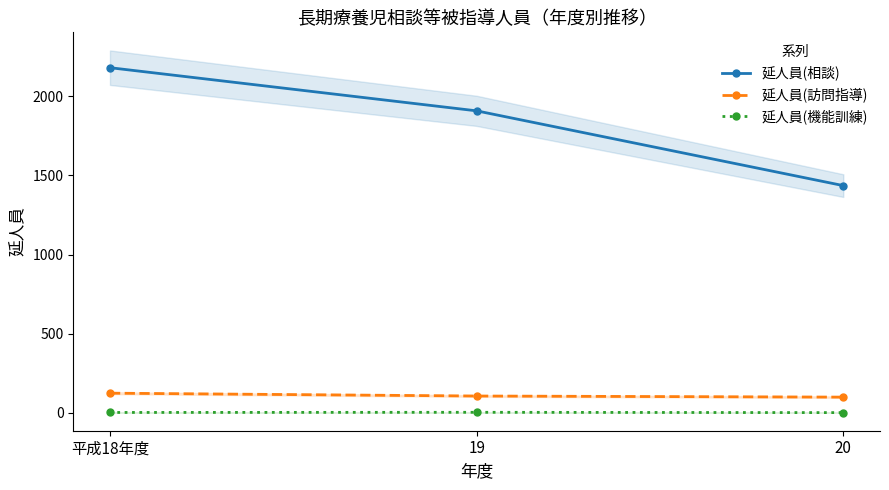

Reading left to right, transcribe all the data shown in this chart.

延人員(相談): 2182	1909	1436
延人員(訪問指導): 123	105	98
延人員(機能訓練): 1	2	0